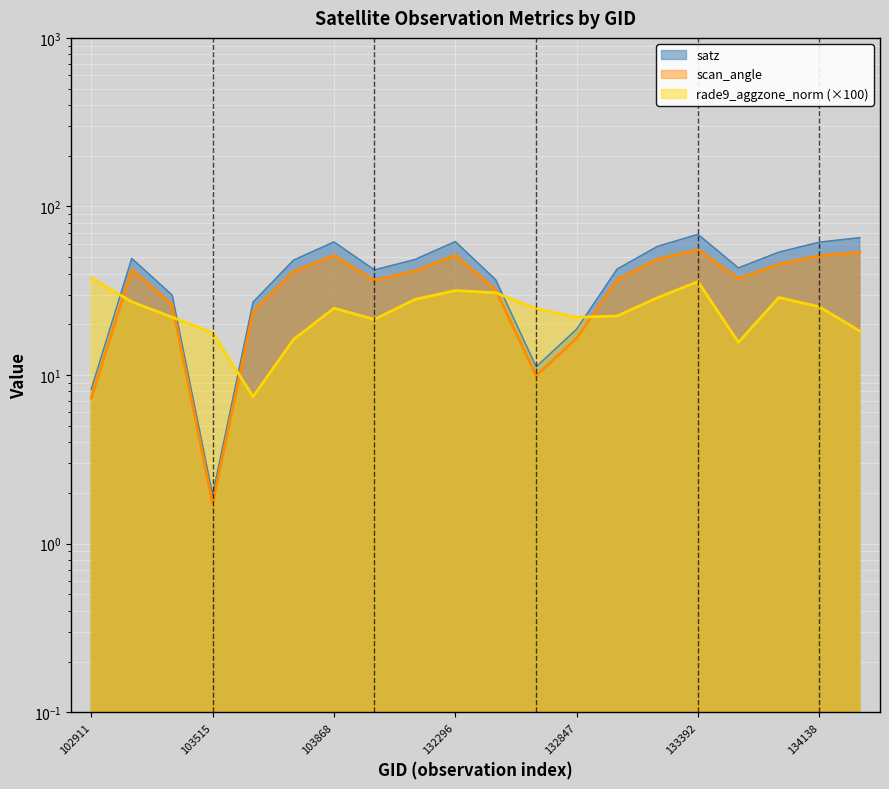

What is the value of the scan_angle point at the 1st from the left?

7.3